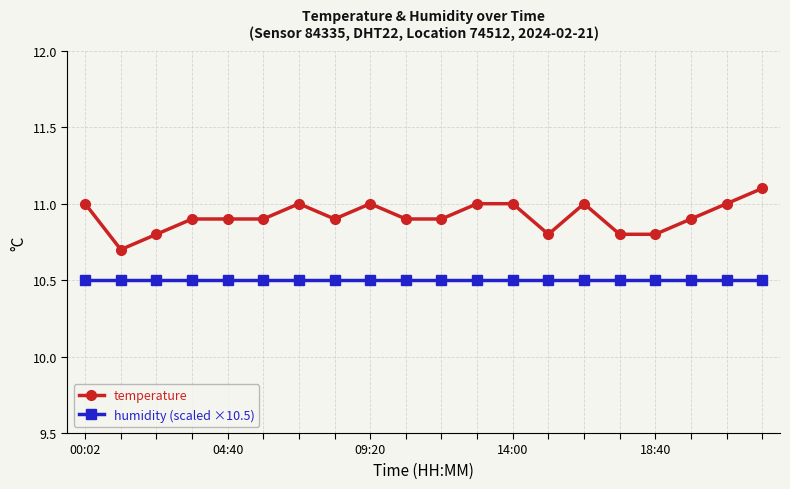

True or false: humidity (scaled ×10.5) and temperature intersect in this chart.

False